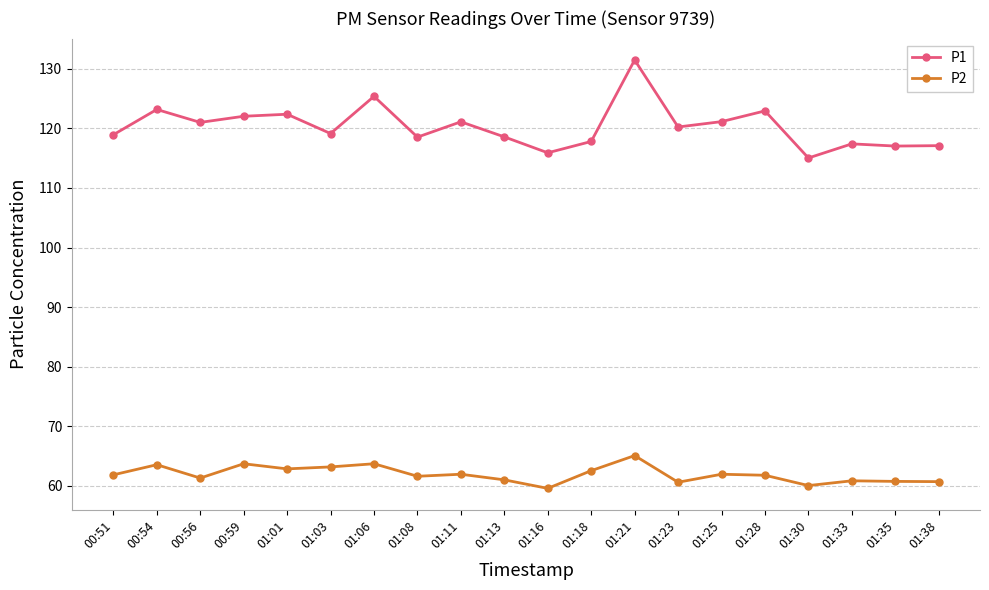

Is it true that P2 equals 17.8 at 00:51?

False